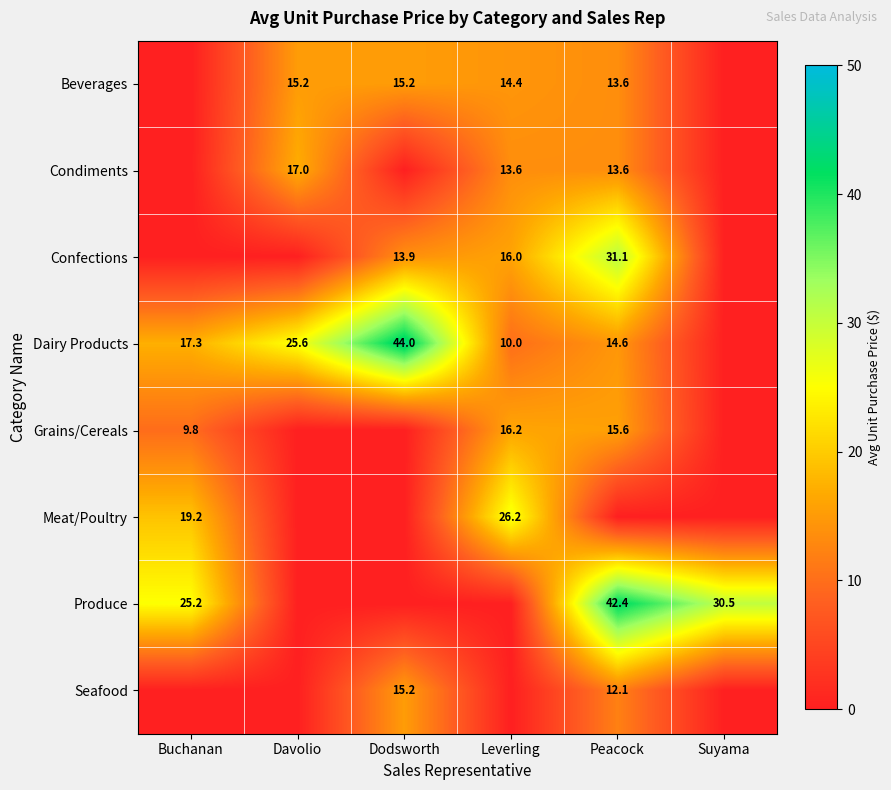

What is the sum of the Dairy Products values at Buchanan and Peacock?

31.9